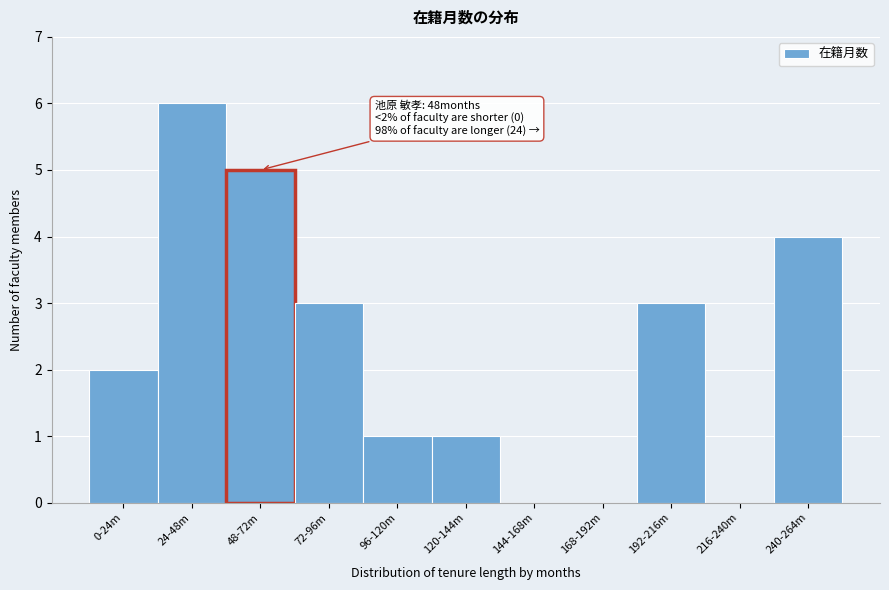

Reading right to left, list all the values displayed in this chart.

240-264m=4	216-240m=0	192-216m=3	168-192m=0	144-168m=0	120-144m=1	96-120m=1	72-96m=3	48-72m=5	24-48m=6	0-24m=2